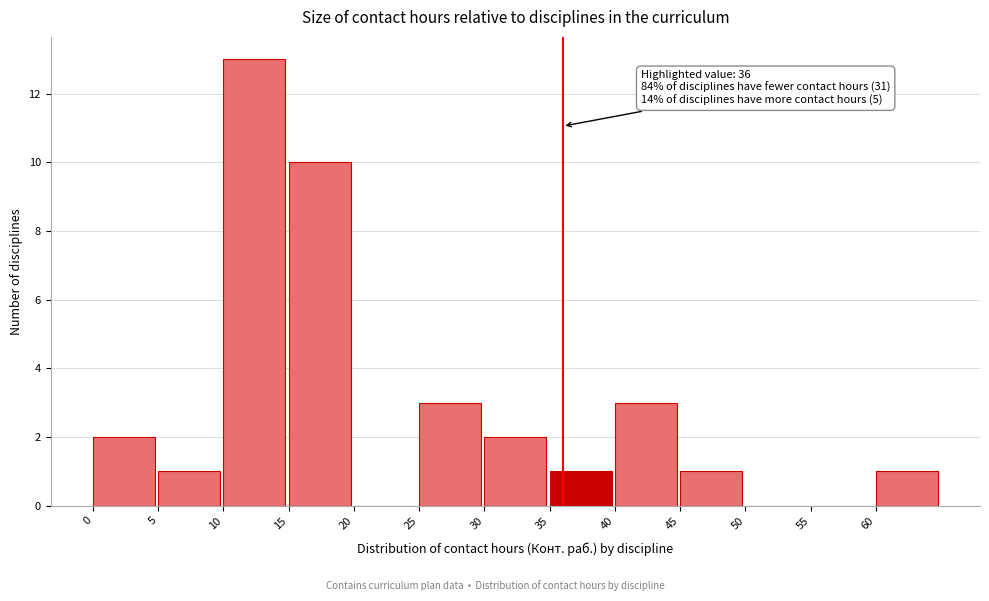

Over which range of the x-axis is the bar tallest?

10 to 15